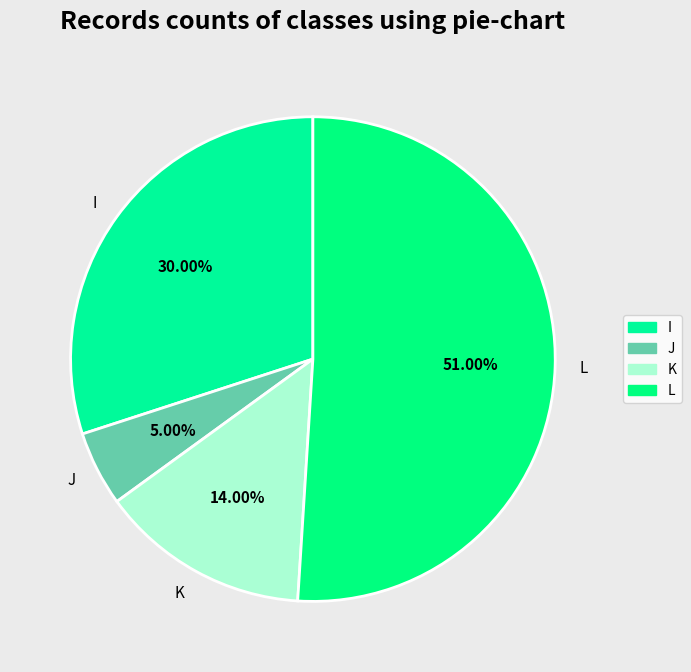

How many segments does this pie chart have?

4